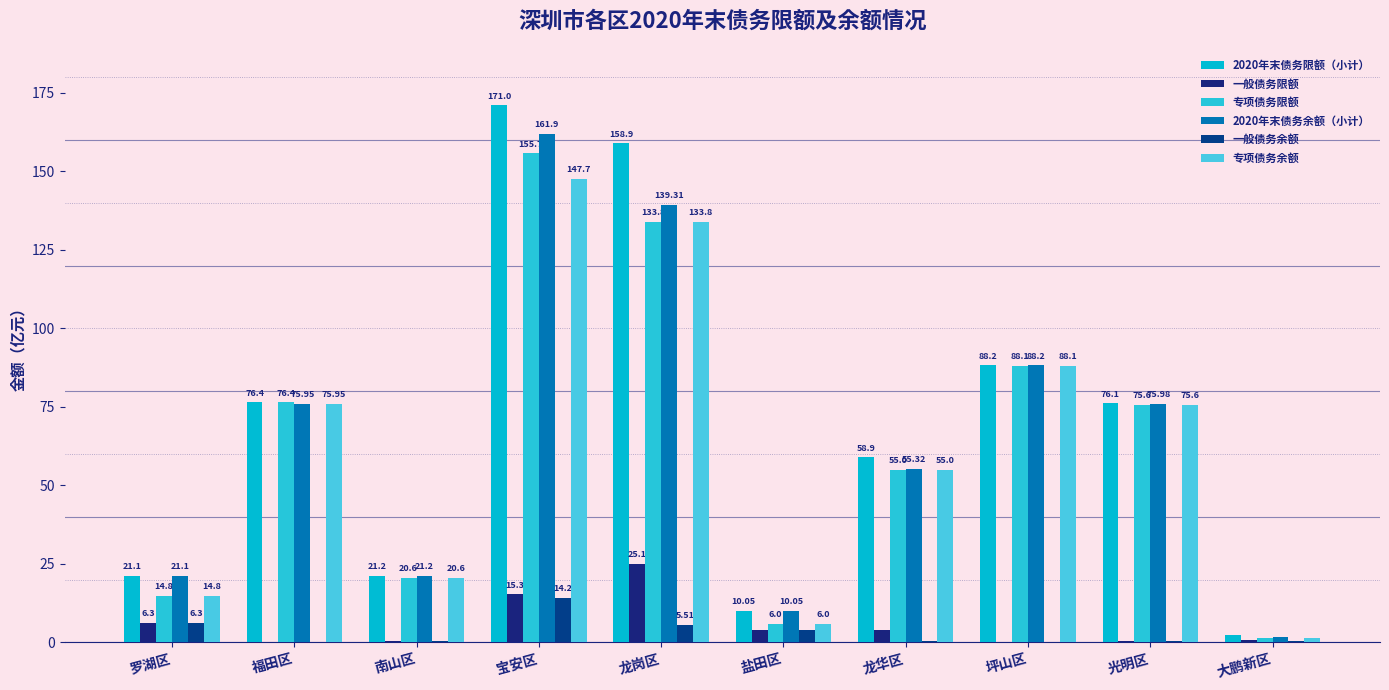

The 专项债务限额 series shows 52.7 at 龙岗区. True or false?

False